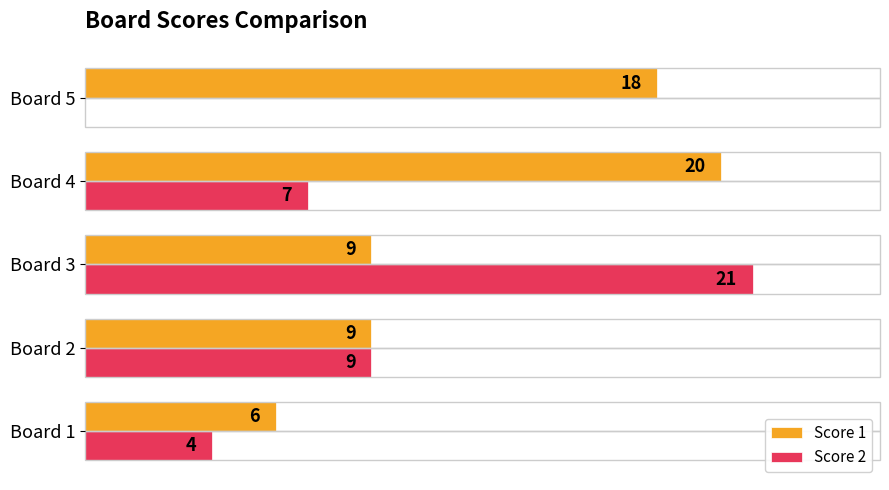

At which label is Score 2 closest to 10?

Board 2